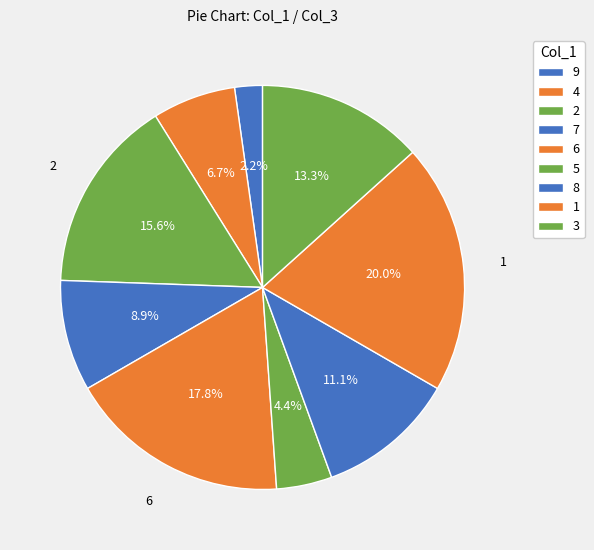

Count the number of slices in the pie.

9